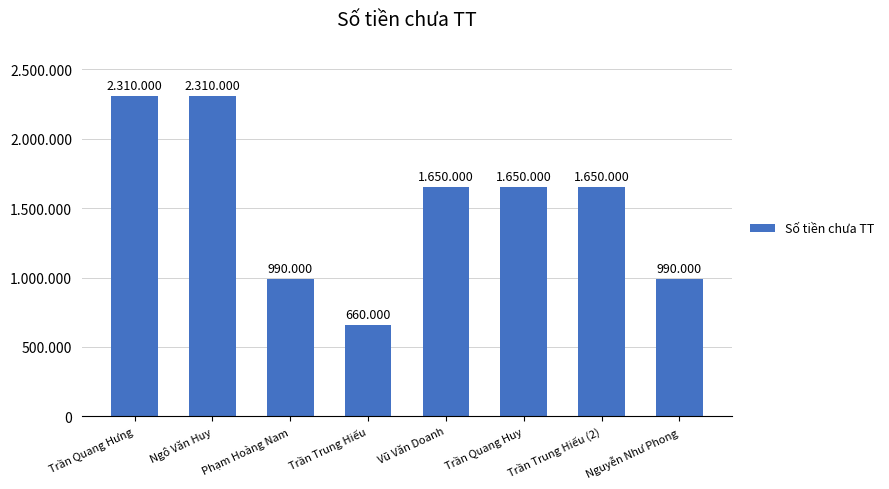

List the labels in order of value, smallest first.

Trần Trung Hiếu, Phạm Hoàng Nam, Nguyễn Như Phong, Vũ Văn Doanh, Trần Quang Huy, Trần Trung Hiếu (2), Trần Quang Hưng, Ngô Văn Huy